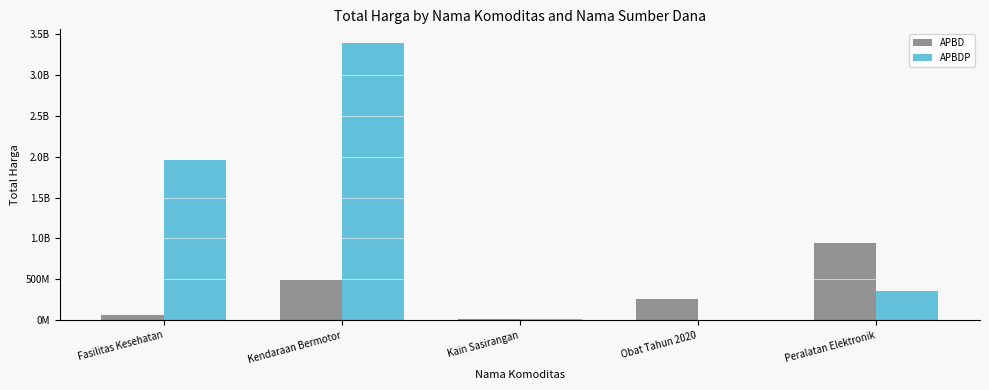

At which label does APBDP first exceed 362103800?

Fasilitas Kesehatan